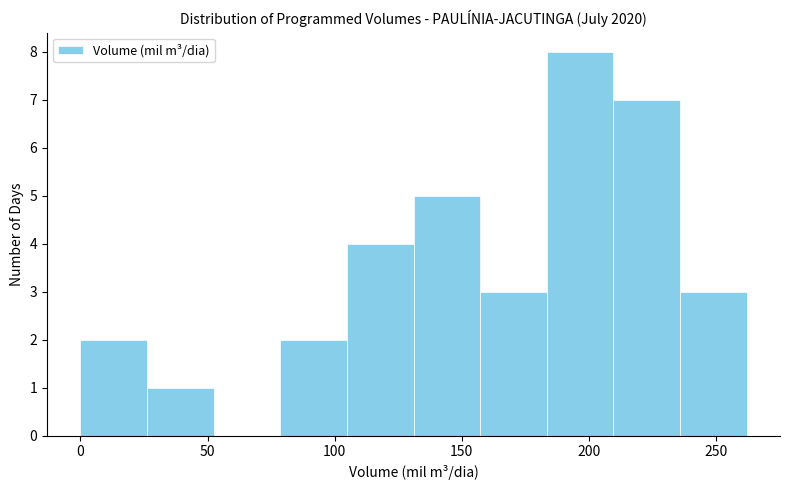

Reading left to right, list every bar in this chart as the range it spans on the x-axis followed by its height. Neither the bar edges nor the heights are printed on the chart, so give them approximately, as read against the axes.

0 to 25: 2
25 to 50: 1
50 to 80: 0
80 to 105: 2
105 to 130: 4
130 to 155: 5
155 to 185: 3
185 to 210: 8
210 to 235: 7
235 to 260: 3